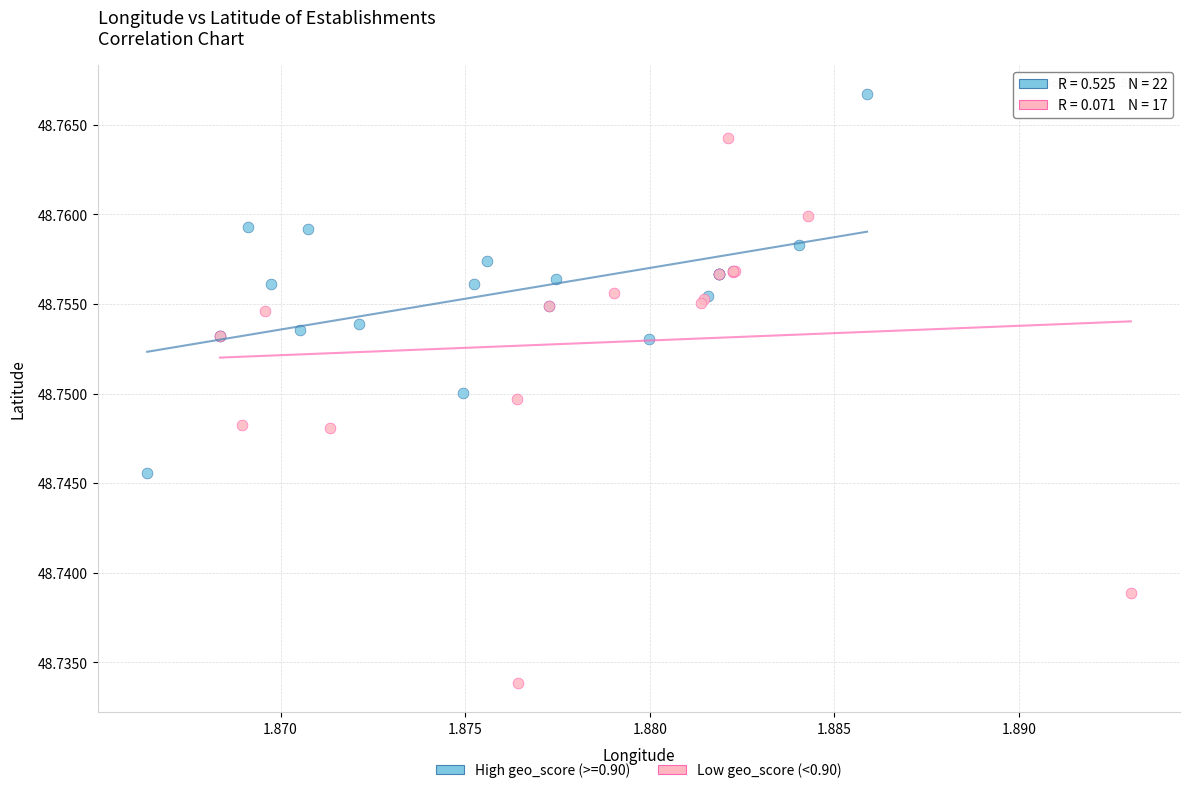

Which series reaches the maximum Y coordinate?

High geo_score (>=0.90)